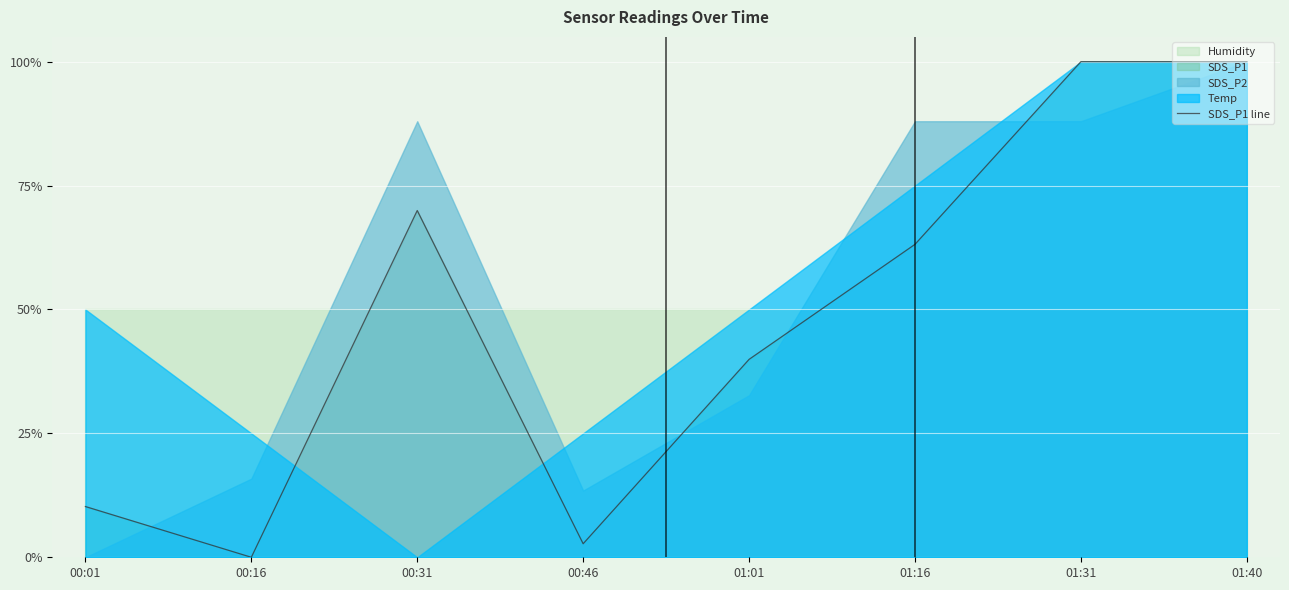

At which category does the data reach its first local peak?

00:31